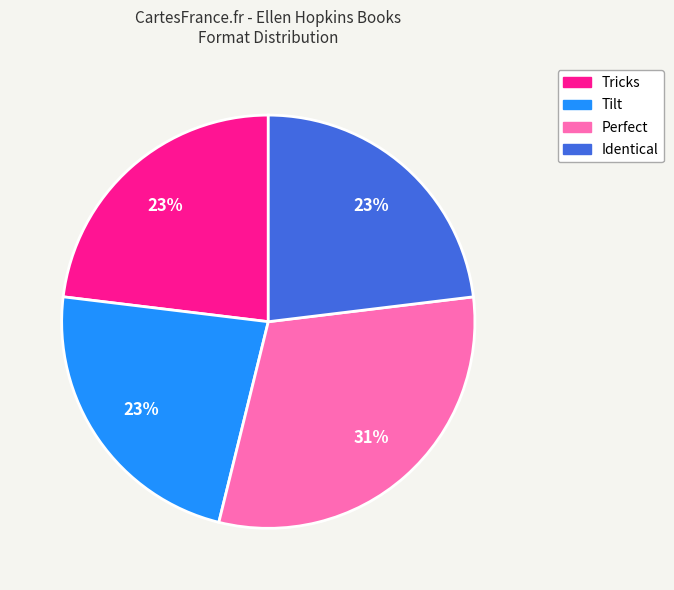

Is there a majority slice in this chart?

No